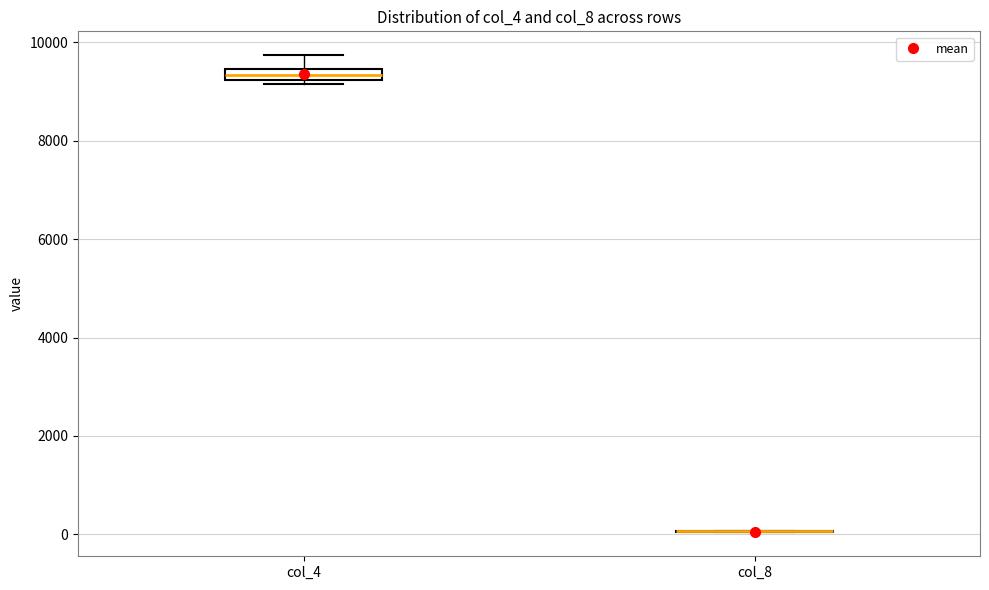

Where does the upper whisker of the box for col_4 end on the y-axis? The values are not printed on the chart, so give them approximately, as read against the axis.

9800